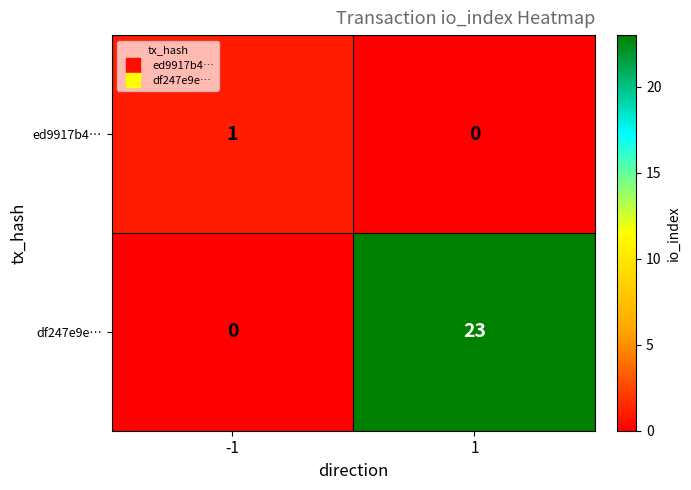

At which category is the sum across all series the highest?

1